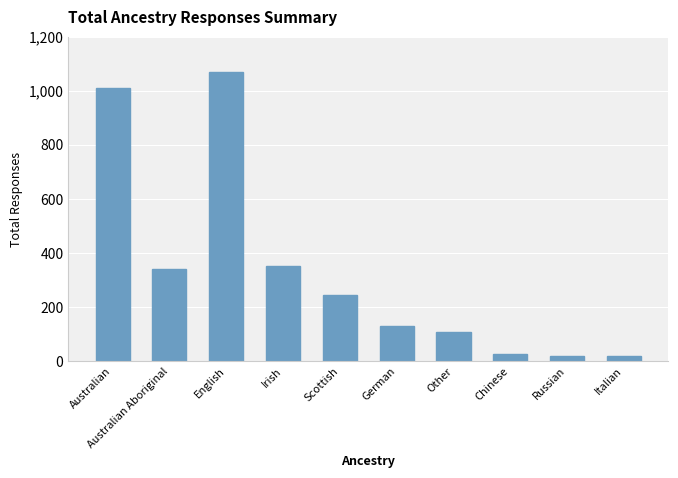

Is it true that the value at Australian is 657?

False